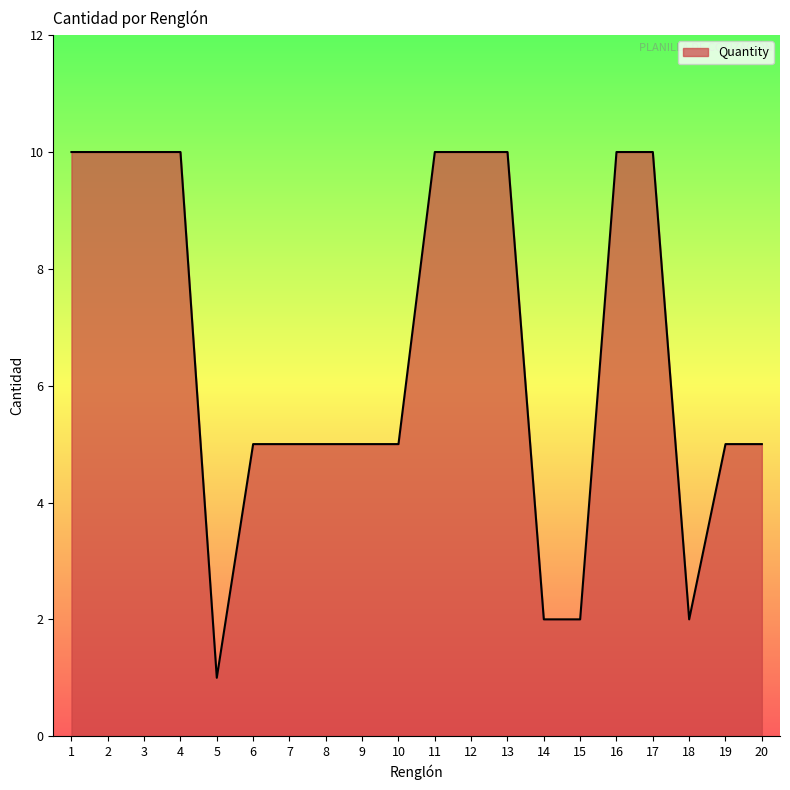

Between 19 and 15, which is larger?

19